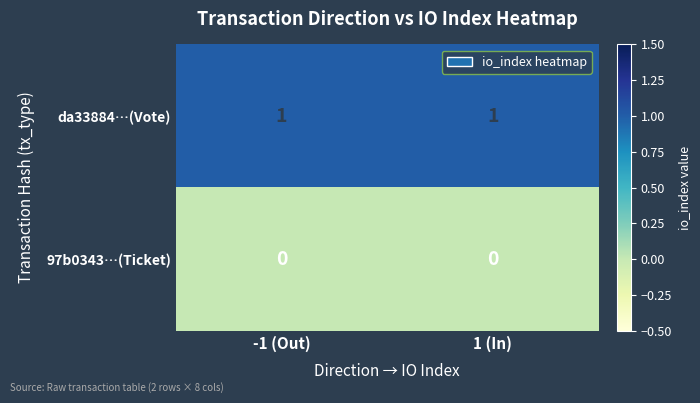

What is the total value across all series at 1 (In)?

1